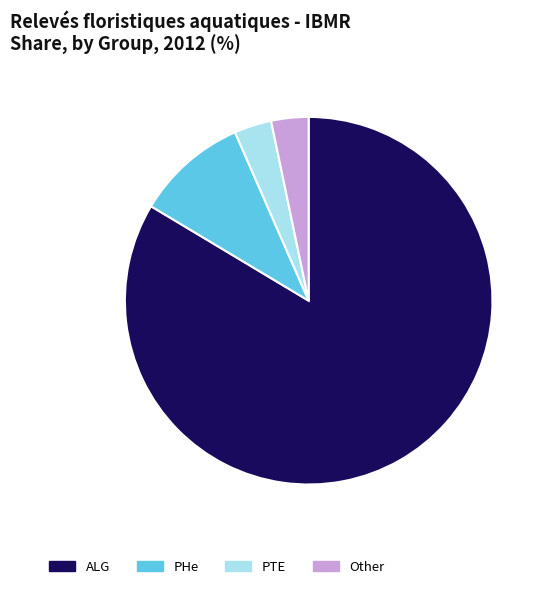

True or false: ALG accounts for 84% of the total.

True